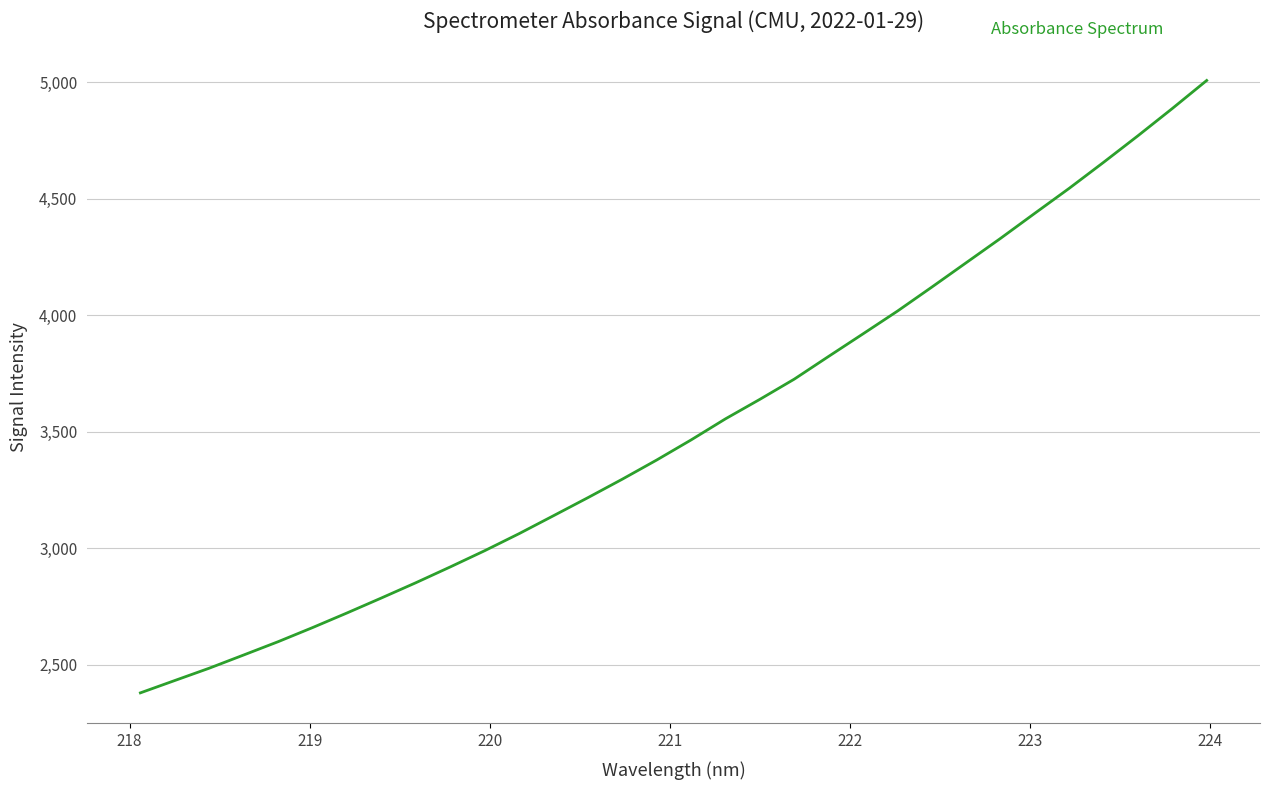

Count the number of categories in the chart.

32